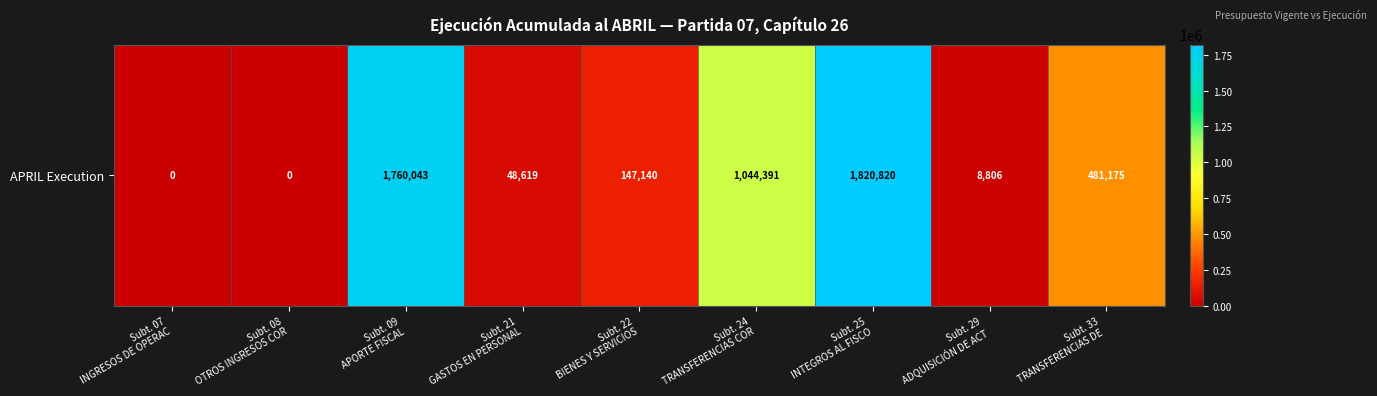

Reading left to right, what are all the values shown in this chart?

0	0	1760043	48619	147140	1044391	1820820	8806	481175